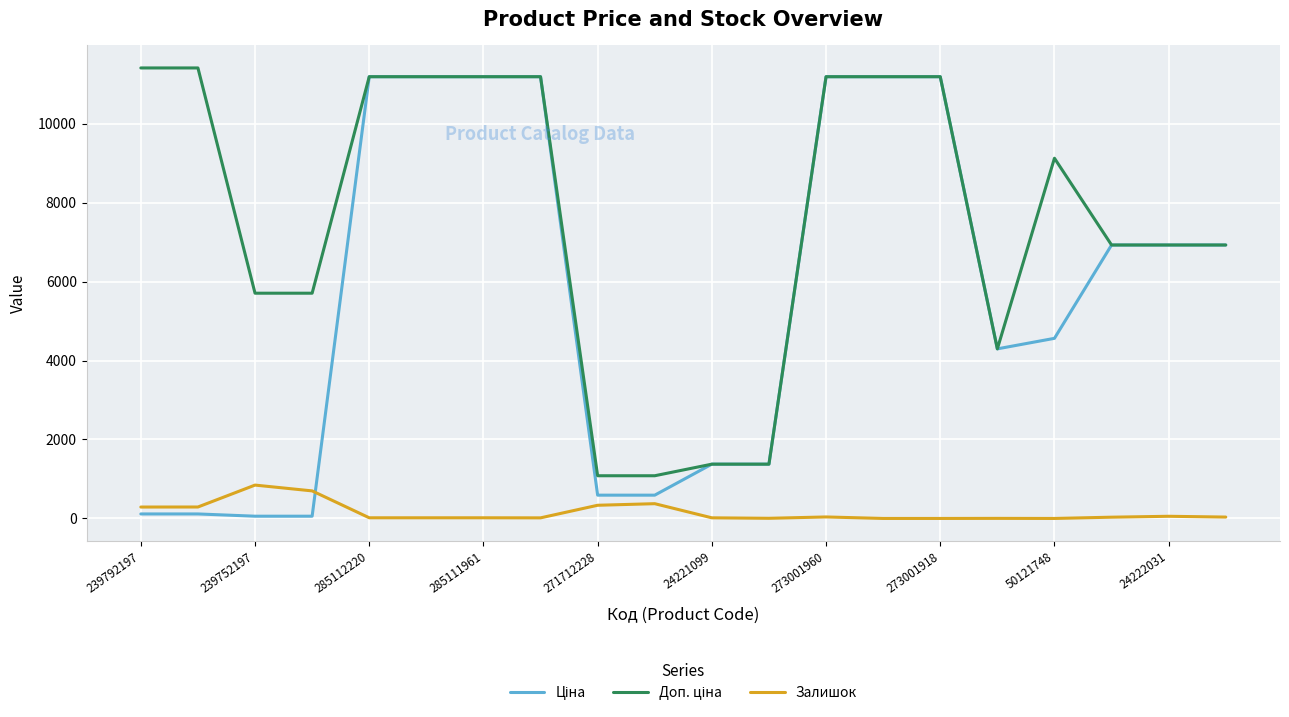

Does the chart have visible grid lines?

Yes